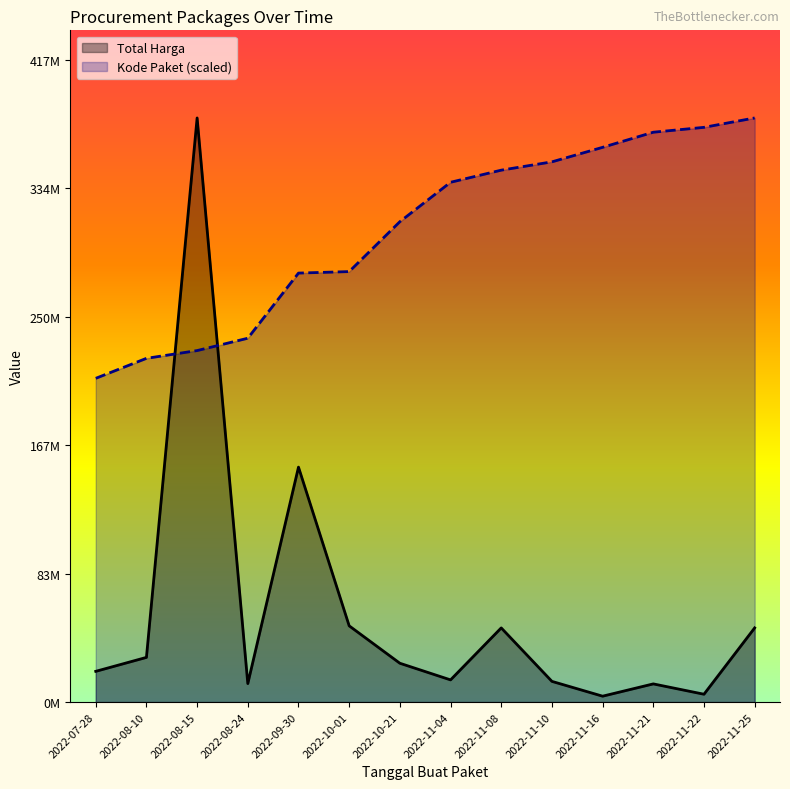

True or false: Total Harga has a value of 5093000.0 at 2022-11-22.

True